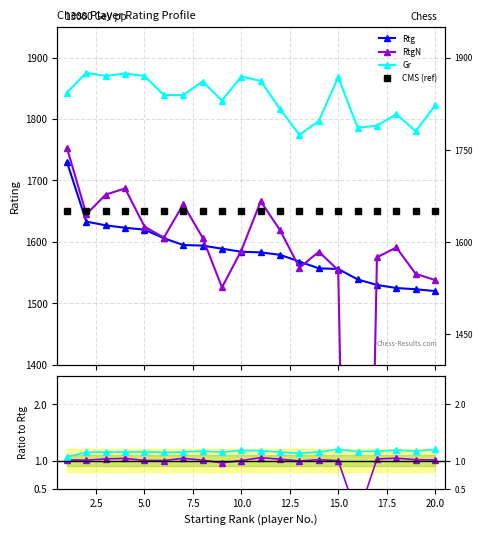

True or false: Gr and RtgN cross at least once.

False